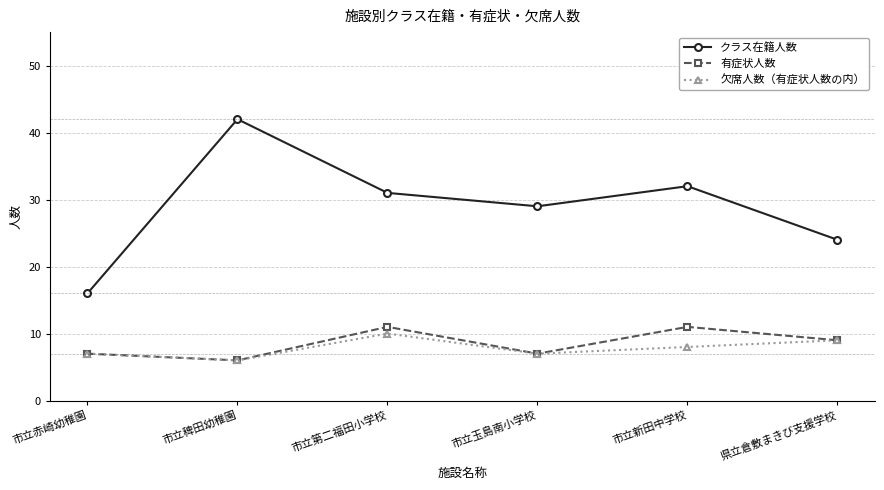

What is the average value of the クラス在籍人数 series?

29